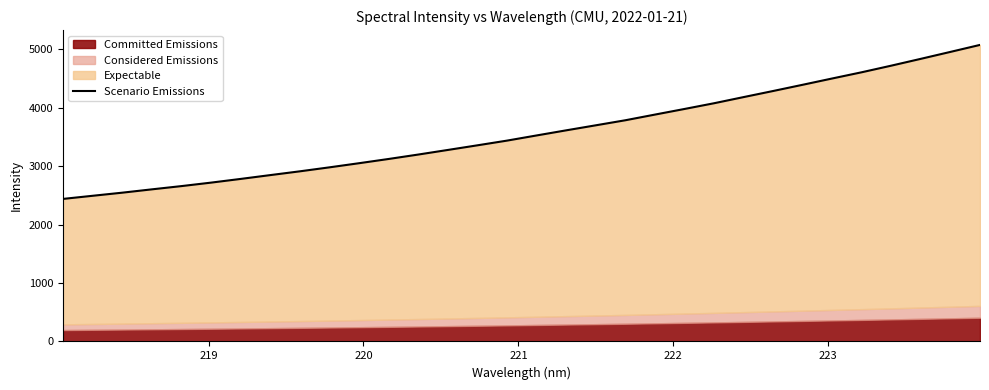

Does the chart have visible grid lines?

No